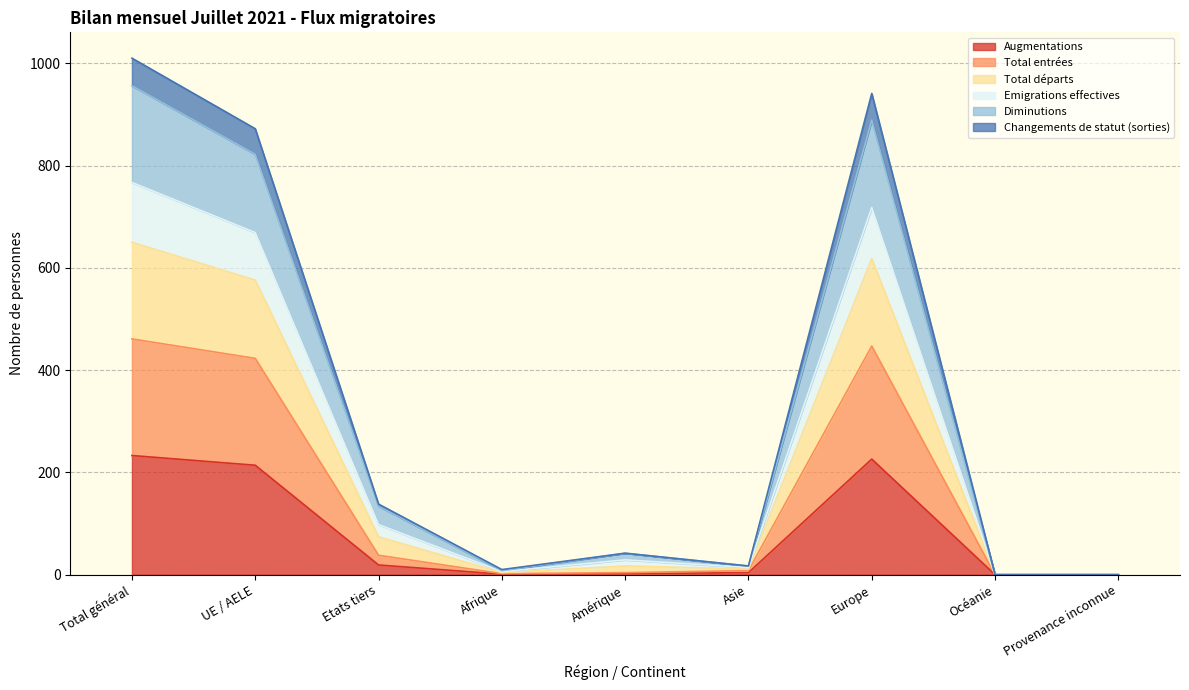

Is the value of Changements de statut (sorties) at Océanie greater than the value of Augmentations at Océanie?

No